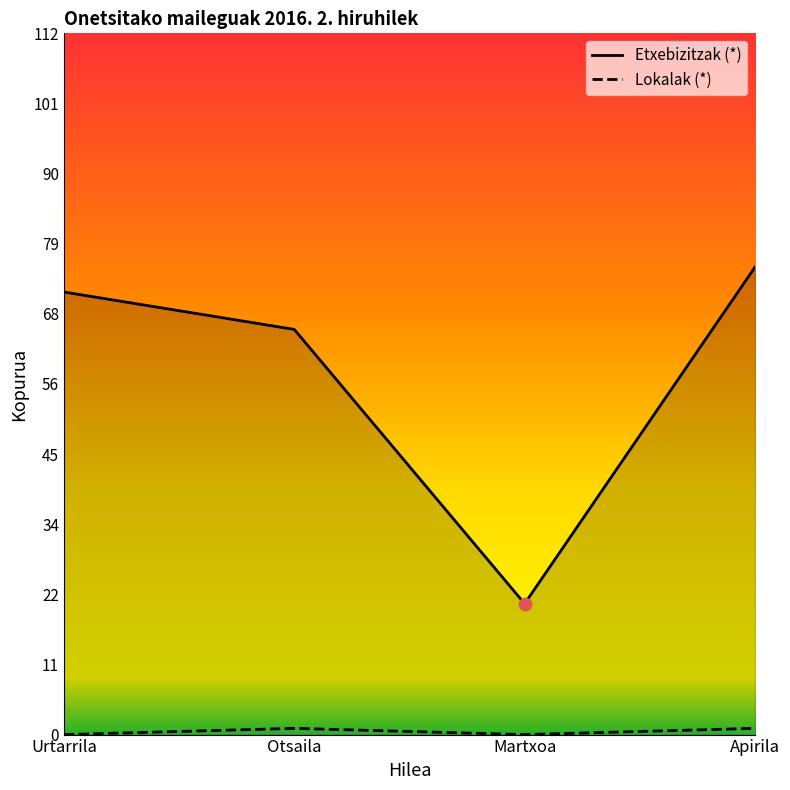

Which series has the largest Y range (max minus min)?

Etxebizitzak (*)